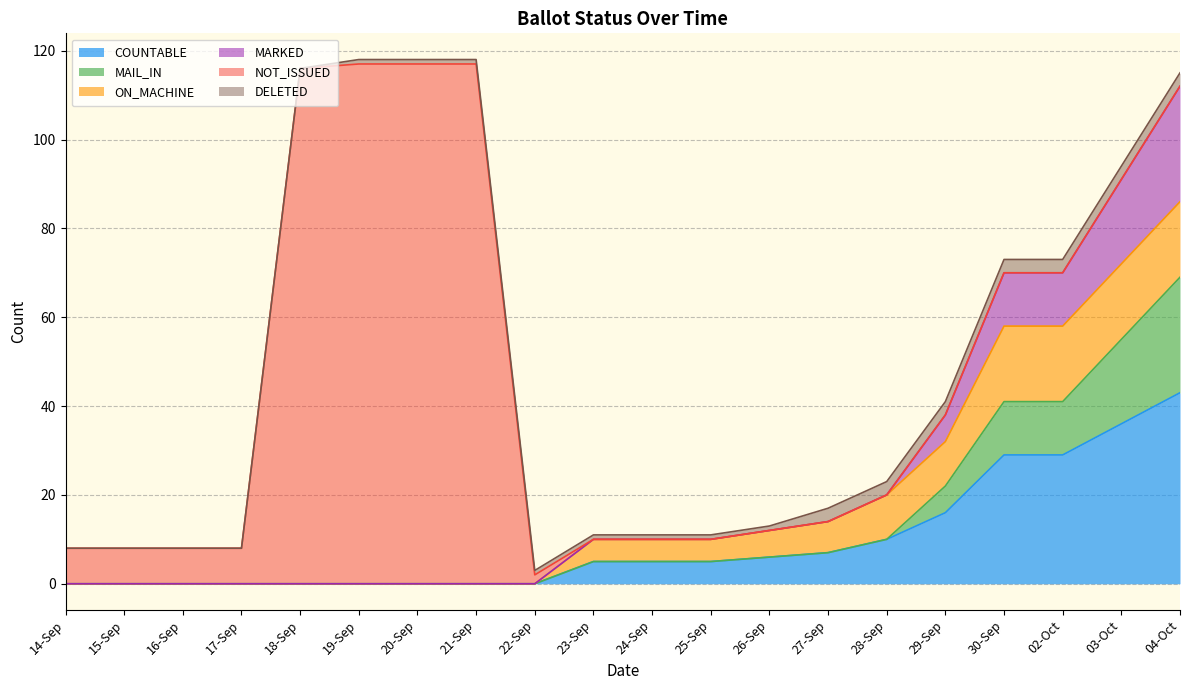

Is it true that MAIL_IN equals 0 at 17-Sep?

True